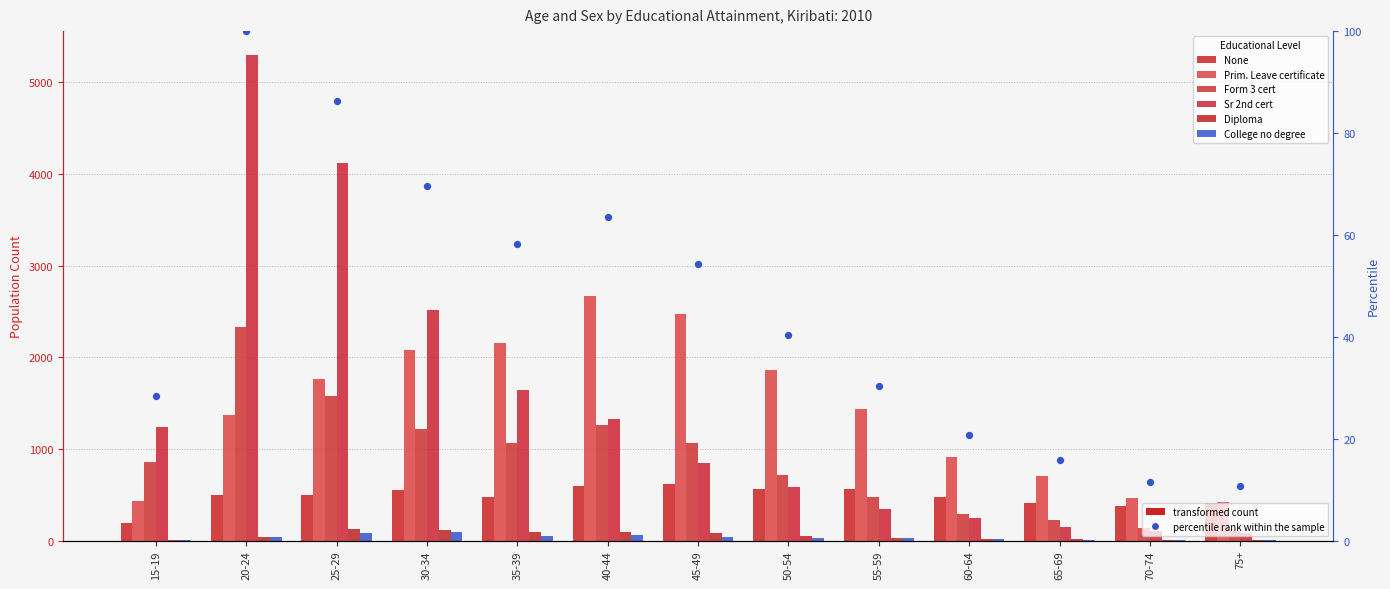

Which series reaches the minimum Y coordinate?

Diploma